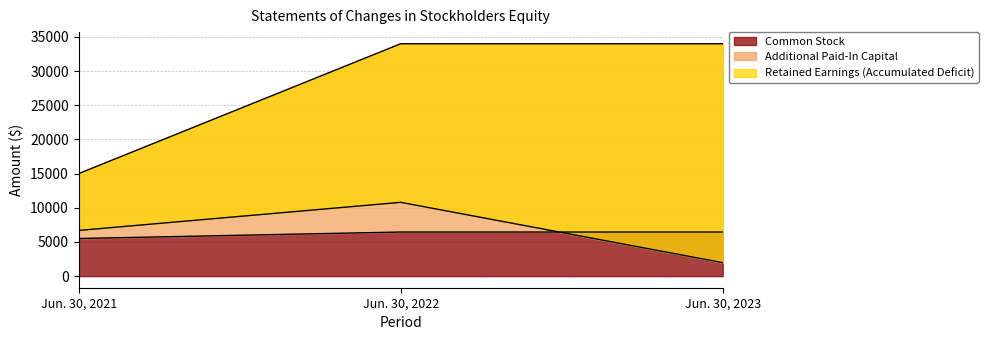

Which category has the lowest value across all series?

Jun. 30, 2021